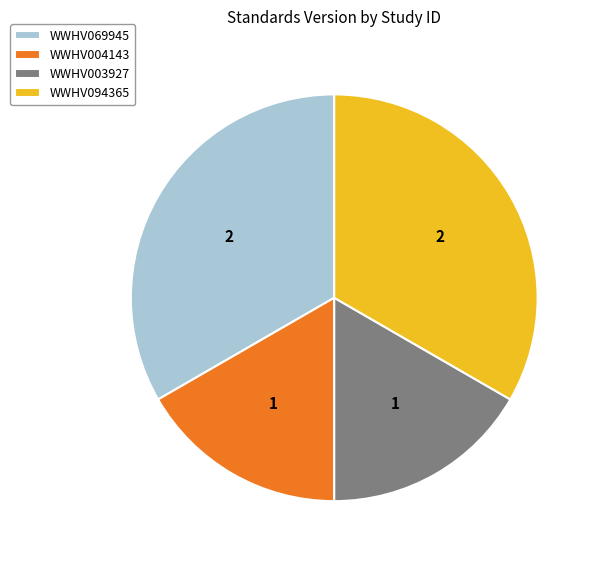

Does WWHV094365 represent more than half of the total?

No